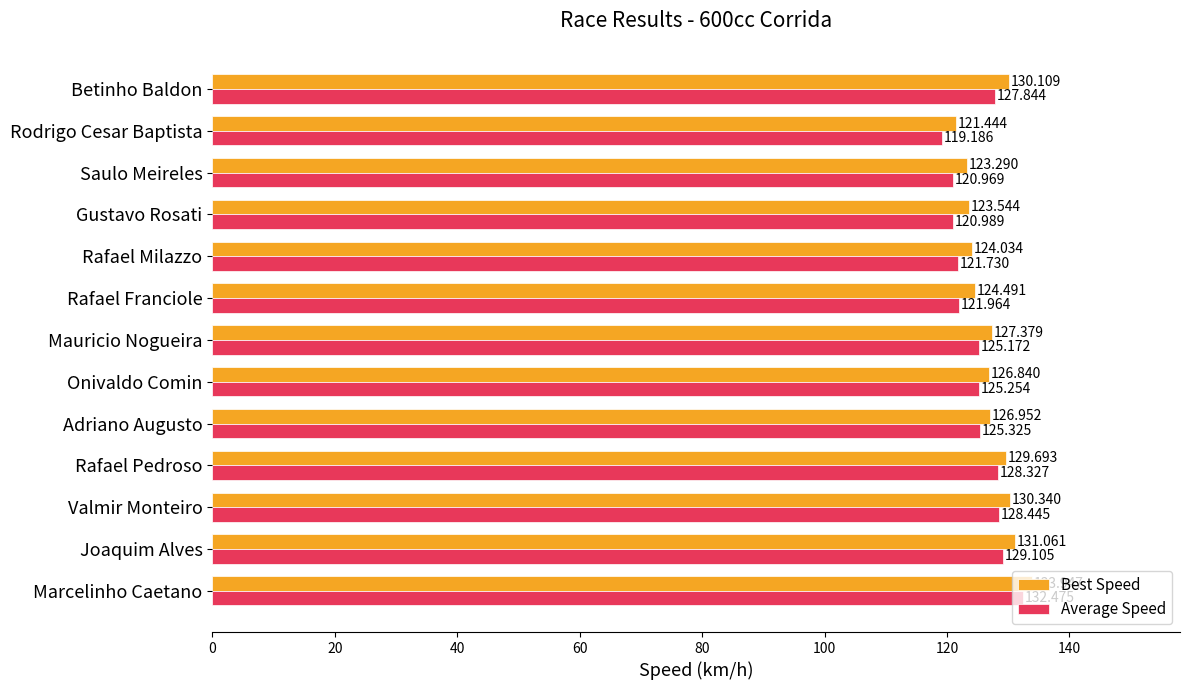

Which label corresponds to the smallest value in the chart?

Rodrigo Cesar Baptista